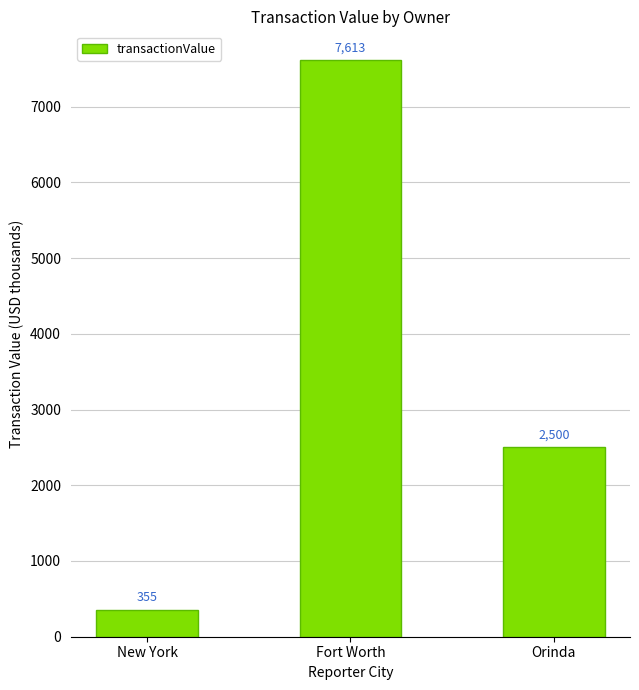

Rank the categories by value from highest to lowest.

Fort Worth, Orinda, New York